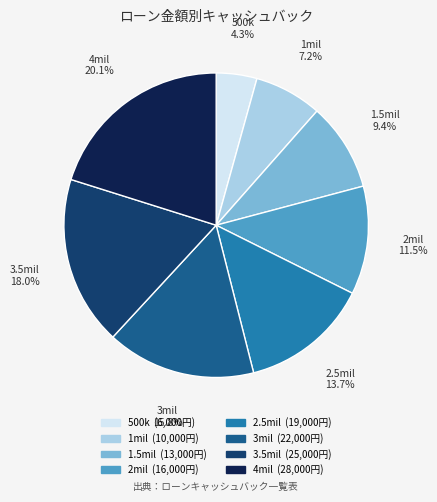

How many slices are in this pie chart?

8